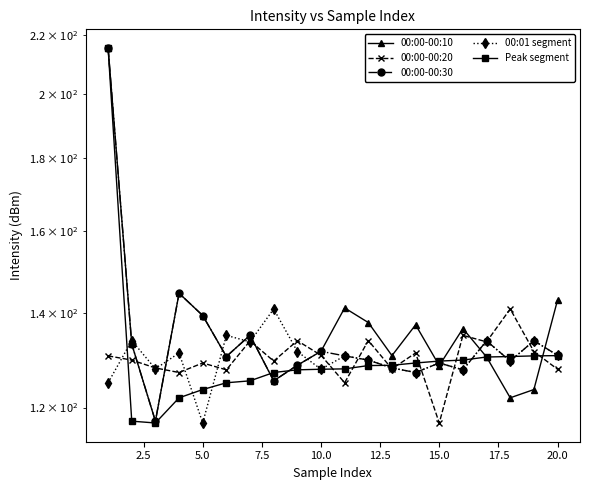

The Peak segment series shows 72.6 at 15.0. True or false?

False